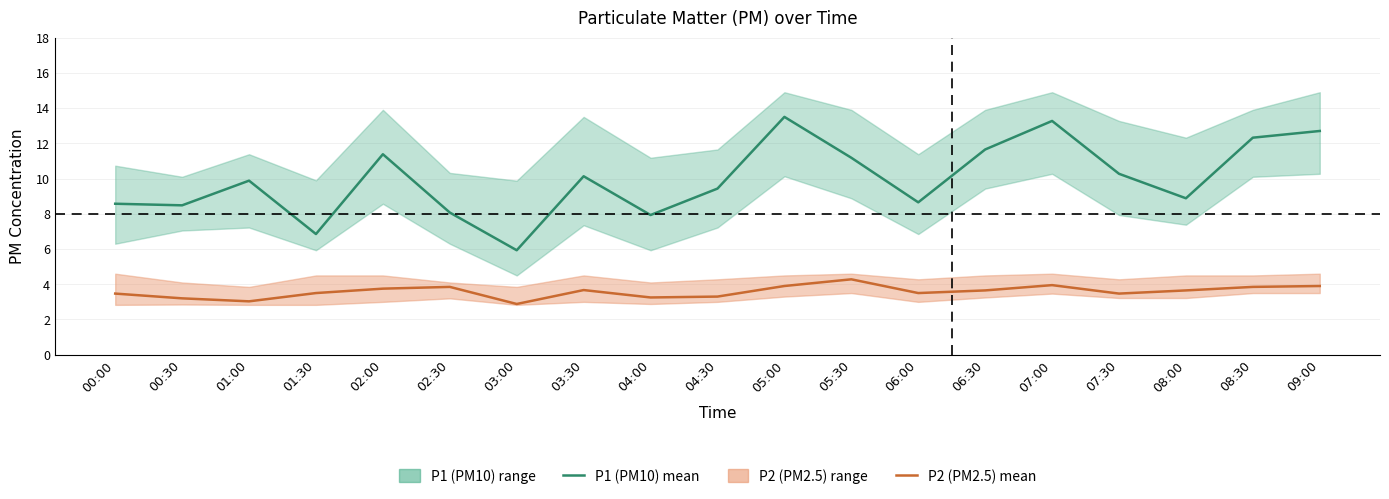

Which category has the highest value across all series?

05:00